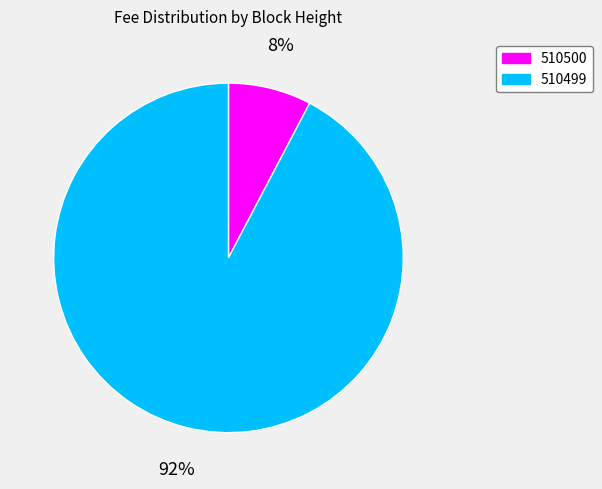

Count the number of slices in the pie.

2